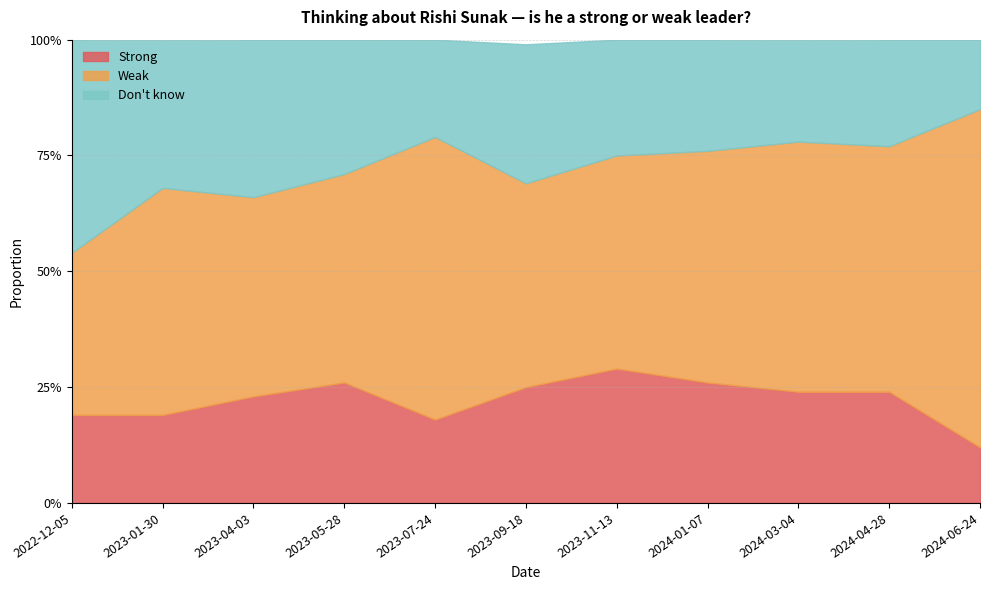

Where is the first local maximum for Weak?

2023-01-30